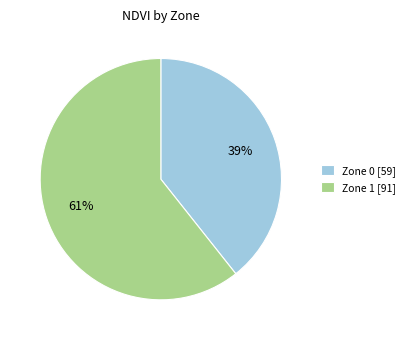

To the nearest percent, what is the combined percentage of Zone 1 and Zone 0?

100%